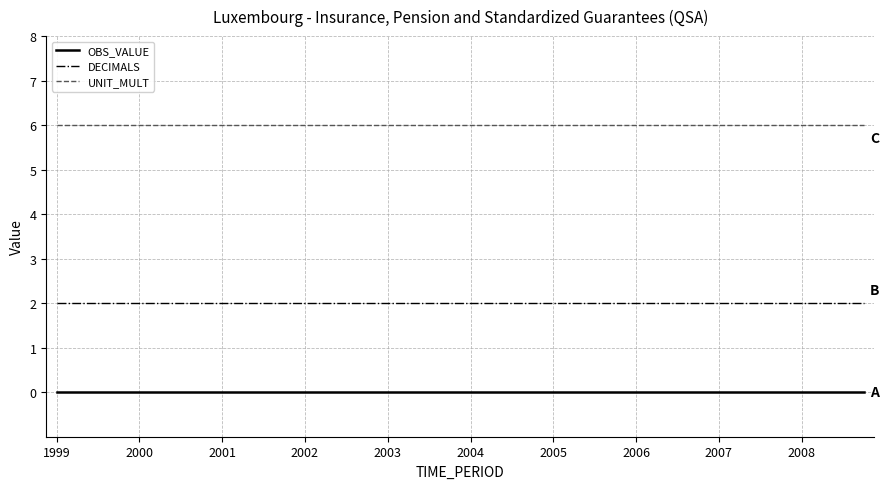

True or false: DECIMALS and UNIT_MULT cross at least once.

False